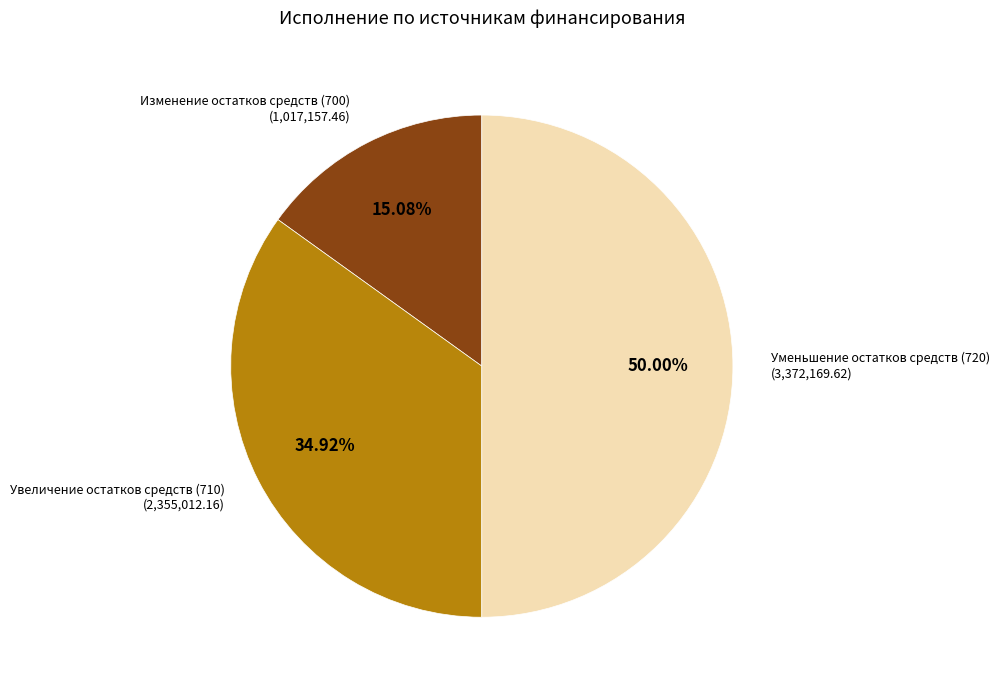

Approximately how many times larger is the value at Уменьшение остатков средств (720) compared to Изменение остатков средств (700)?

3.3